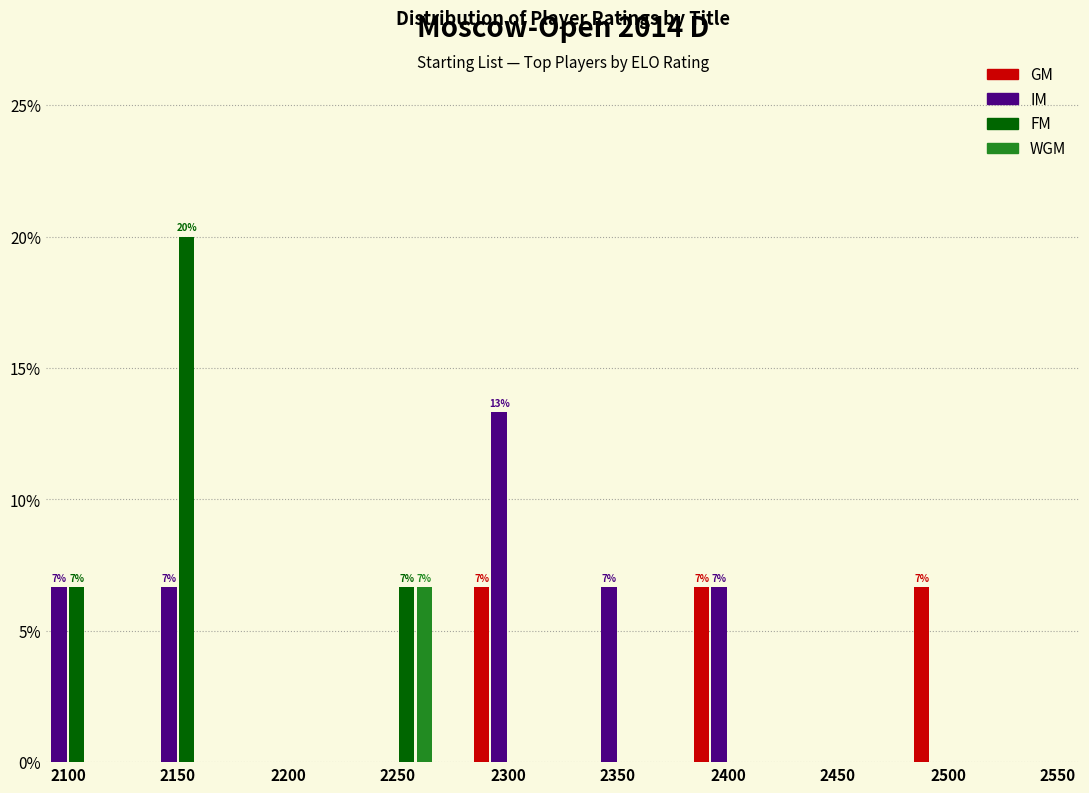

At 2150, list the series in order from smallest to largest.

GM, WGM, IM, FM